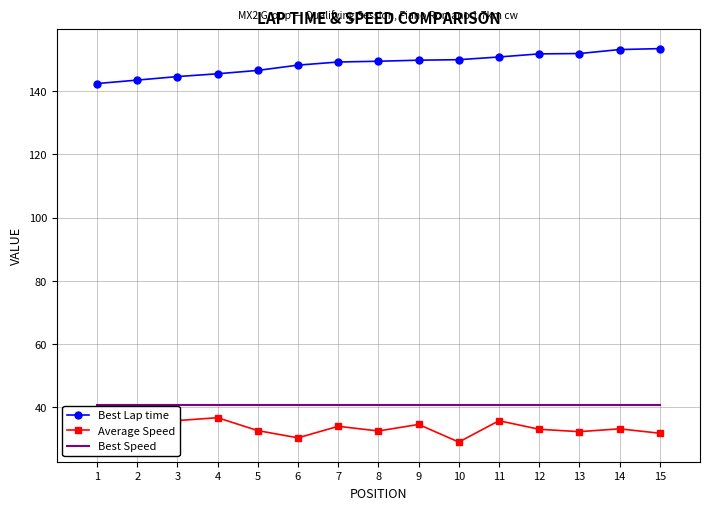

Read the Best Speed value at 6.

40.7